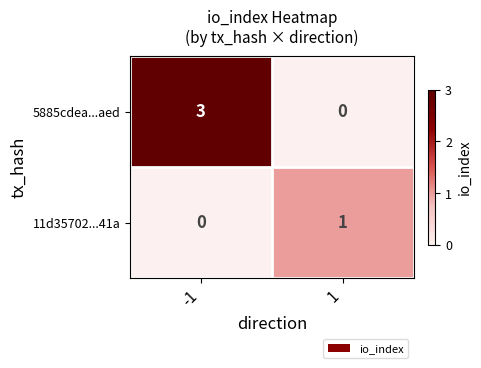

What is the total value across all series at 1?

1